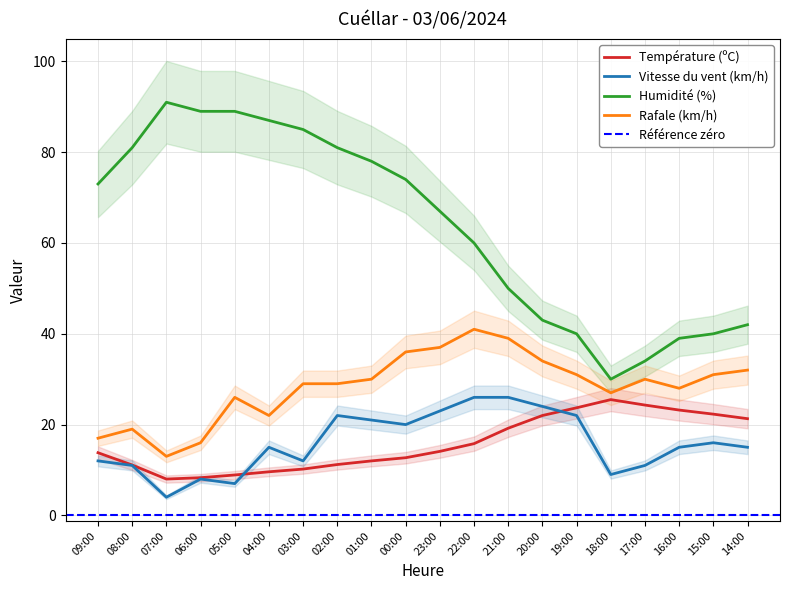

True or false: Humidité (%) and Température (ºC) cross at least once.

False